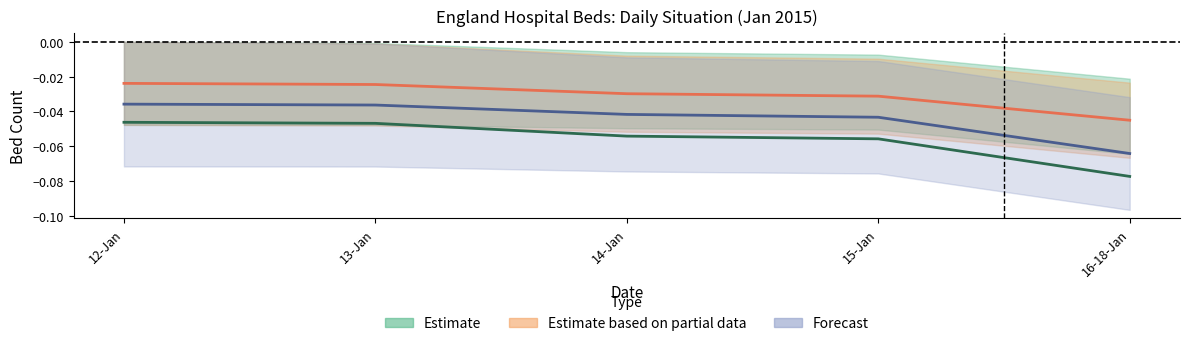

How many series are shown in this chart?

3